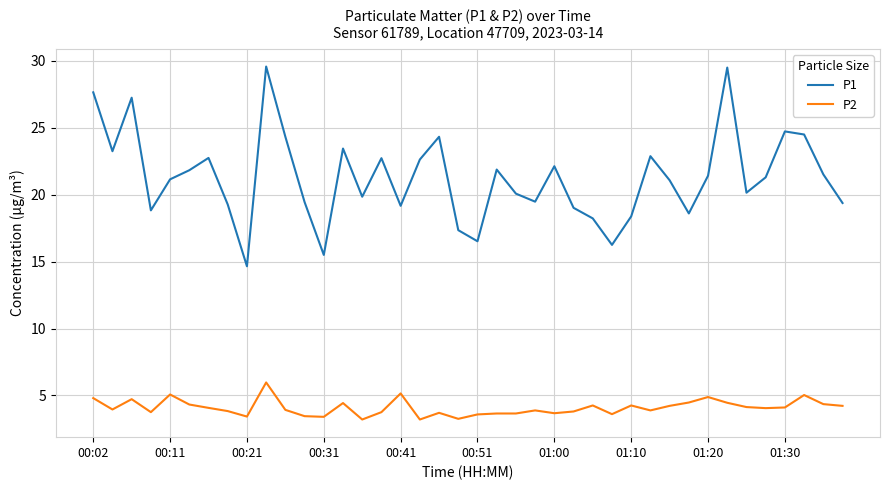

What is the difference between the maximum and minimum values in the P1 series?

14.9